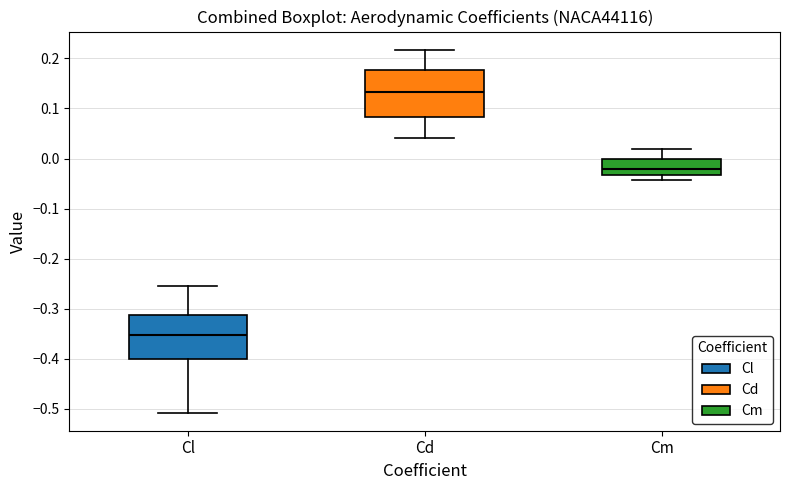

Reading left to right, transcribe this box plot: for each box, give where its median line is, the range the box spans, and where its two whiskers end, as read against the y-axis. The values are not printed on the chart, so give them approximately, as read against the axis.

Cl: median -0.35, box -0.40 to -0.31, whiskers -0.51 to -0.25
Cd: median 0.13, box 0.08 to 0.18, whiskers 0.04 to 0.22
Cm: median -0.02, box -0.03 to 0.00, whiskers -0.04 to 0.02